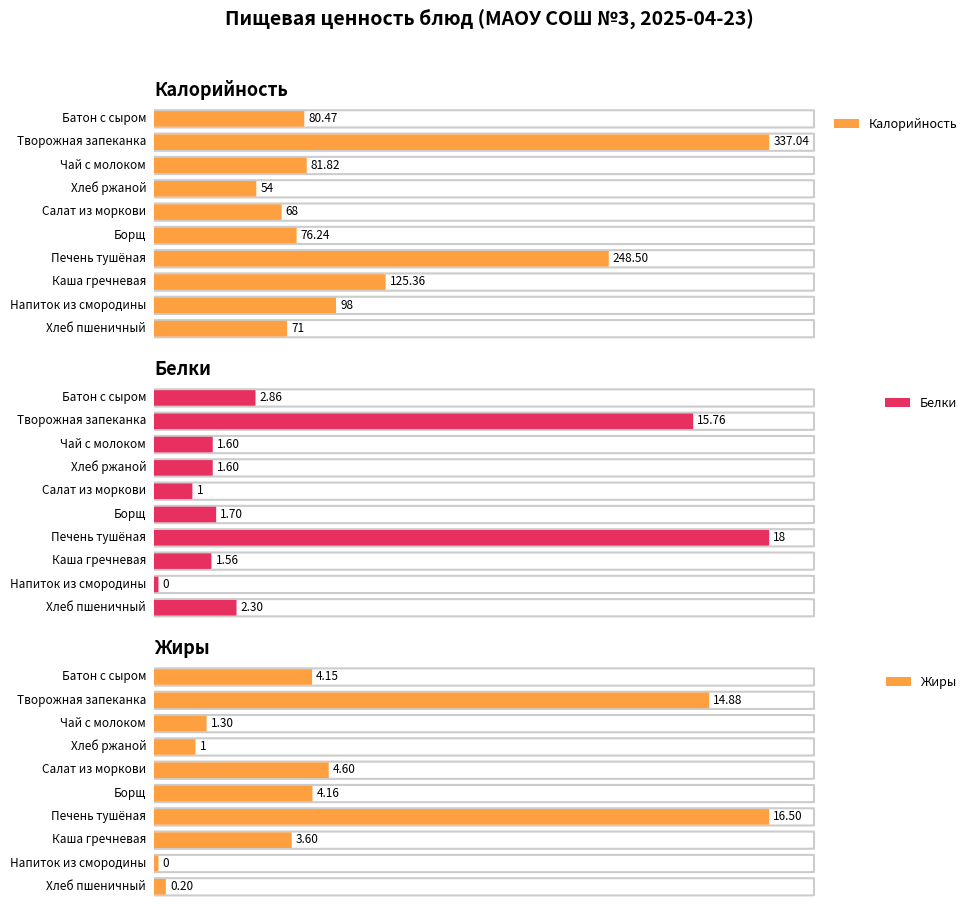

How many distinct data groups are displayed?

3